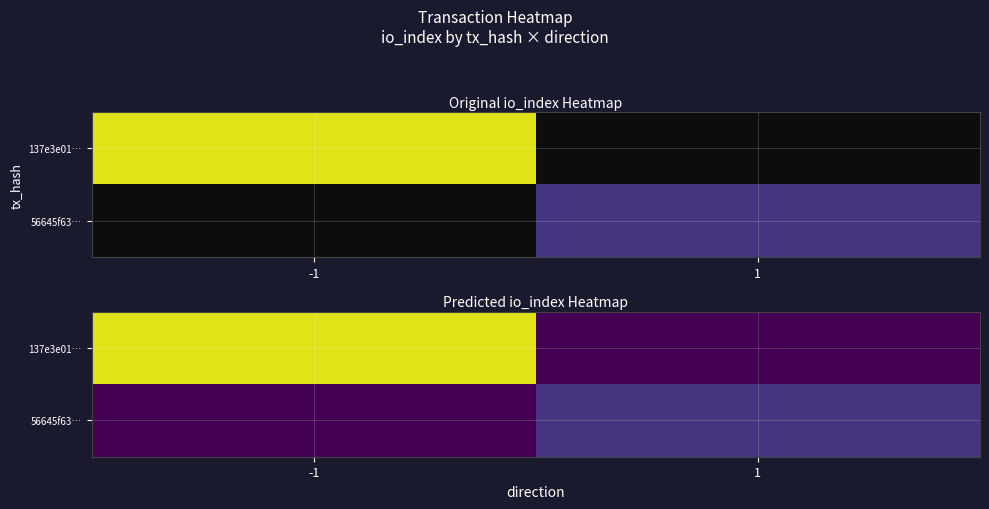

Between 1 and -1, which is larger?

-1